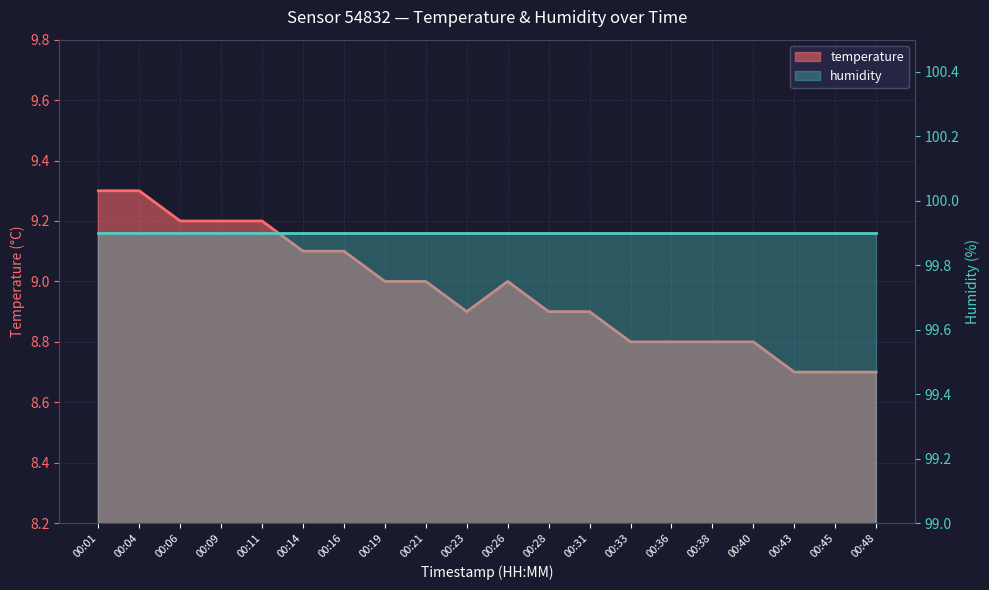

Reading right to left, list all the values displayed in this chart.

8.7	8.7	8.7	8.8	8.8	8.8	8.8	8.9	8.9	9.0	8.9	9.0	9.0	9.1	9.1	9.2	9.2	9.2	9.3	9.3